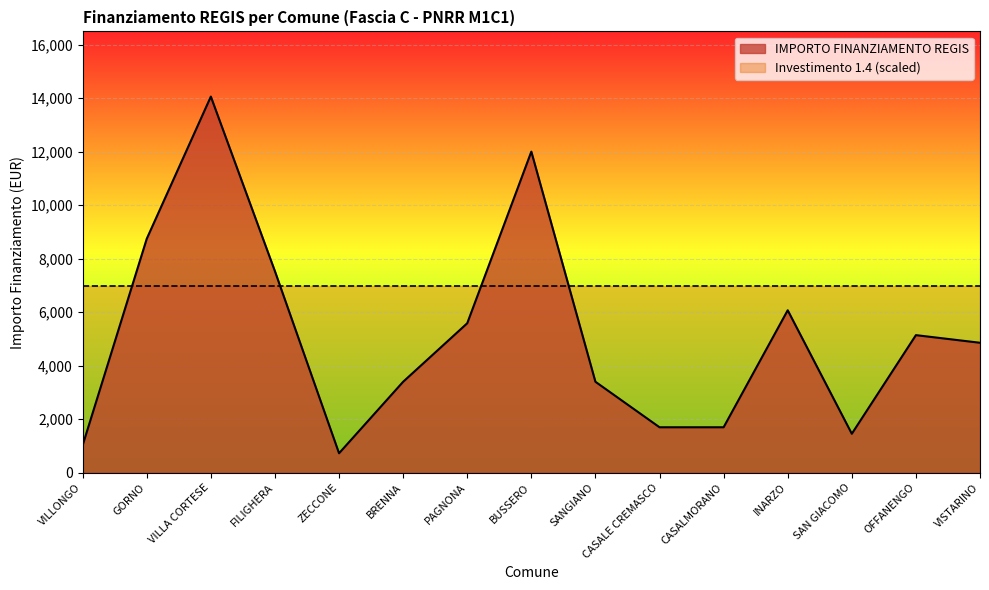

Does the chart display data point markers on the line(s)?

No